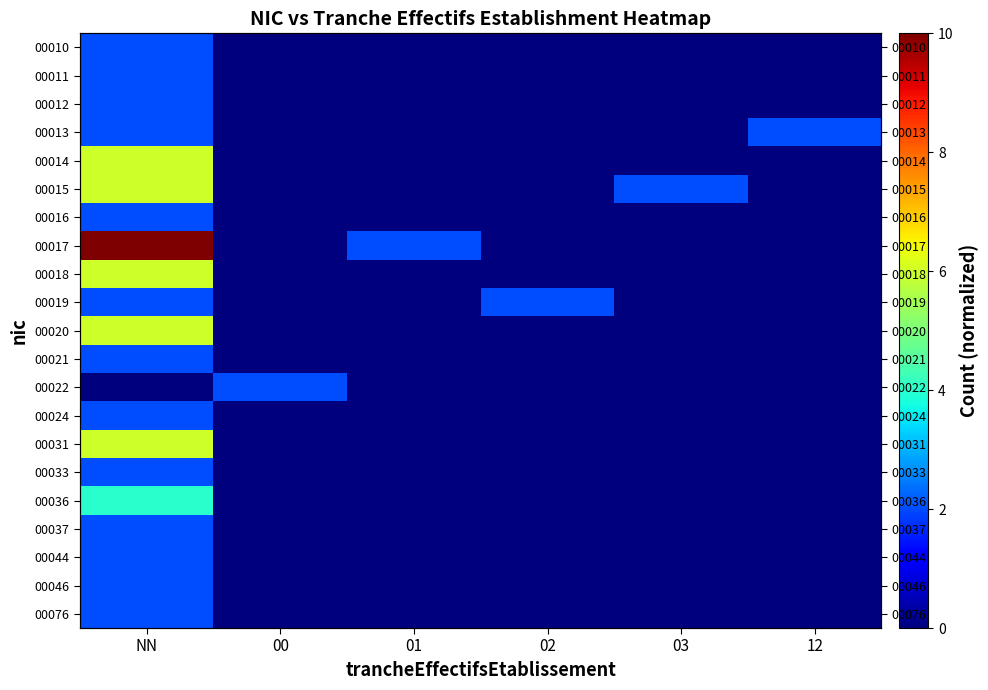

Is the value of 00020 at 00 greater than the value of 00046 at 02?

No